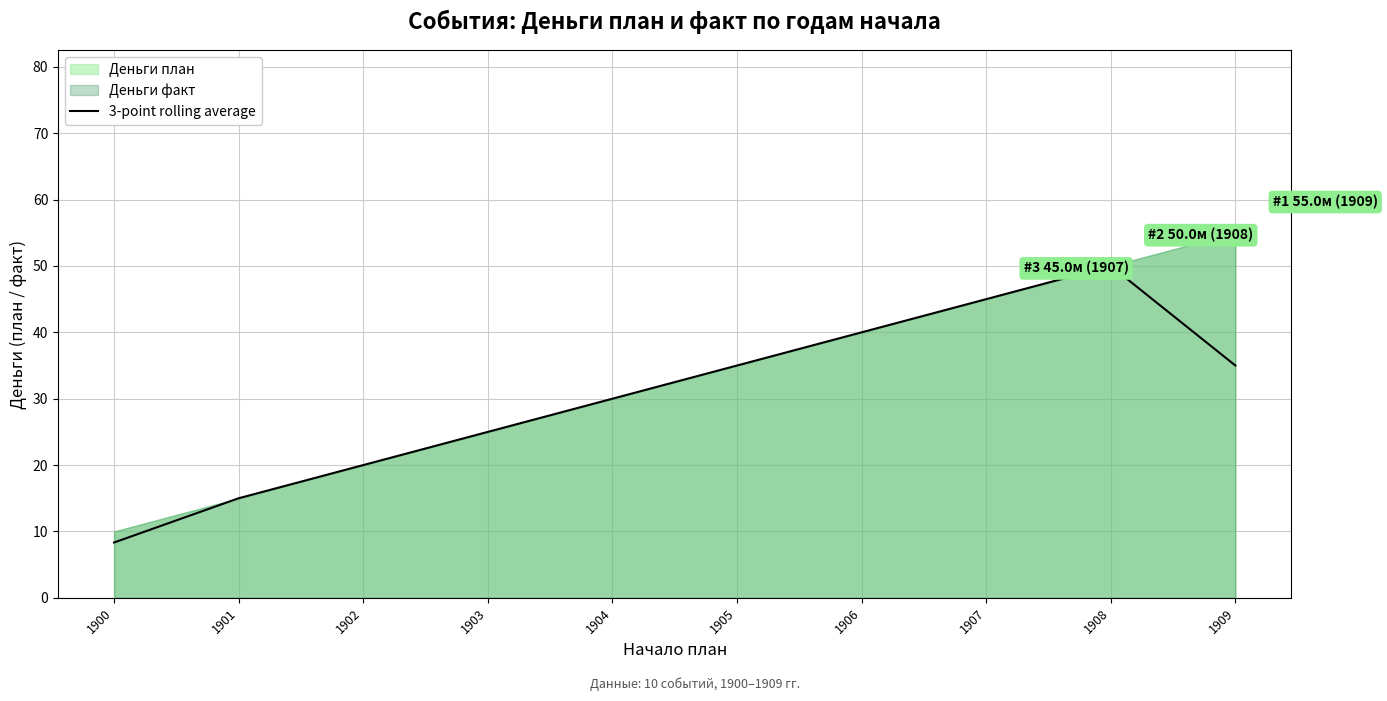

Does the chart display data point markers on the line(s)?

No